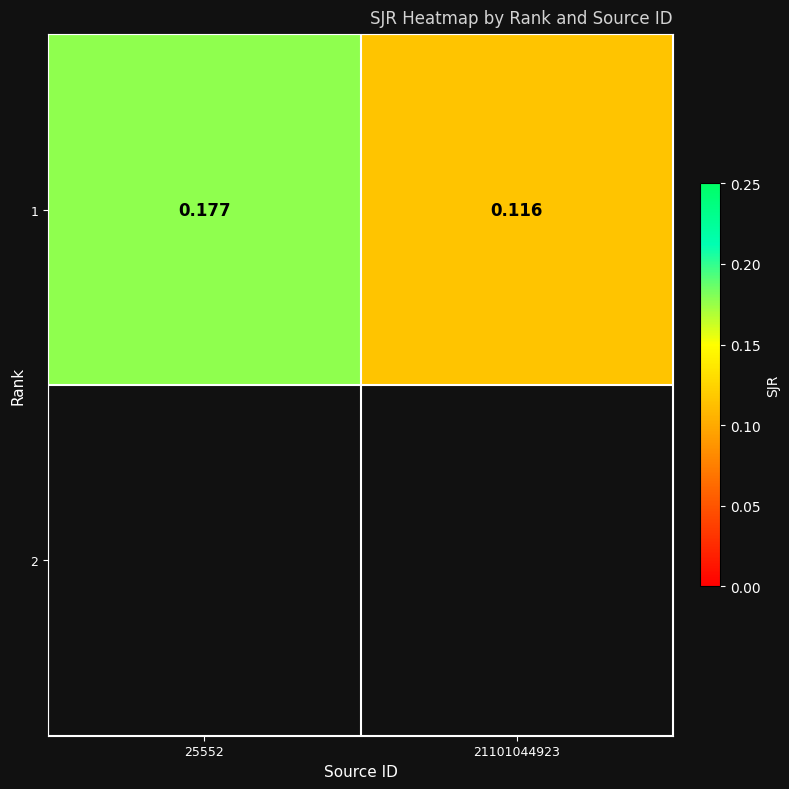

List the labels in order of value, largest first.

25552, 21101044923